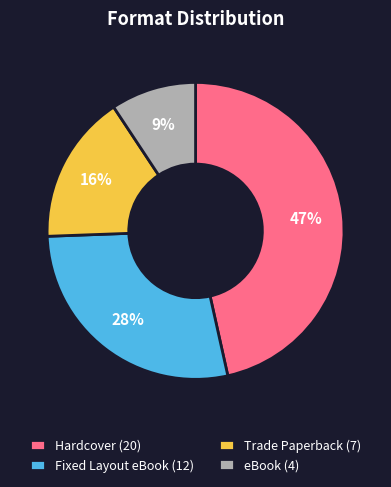

Rank the categories by value from highest to lowest.

Hardcover, Fixed Layout eBook, Trade Paperback, eBook